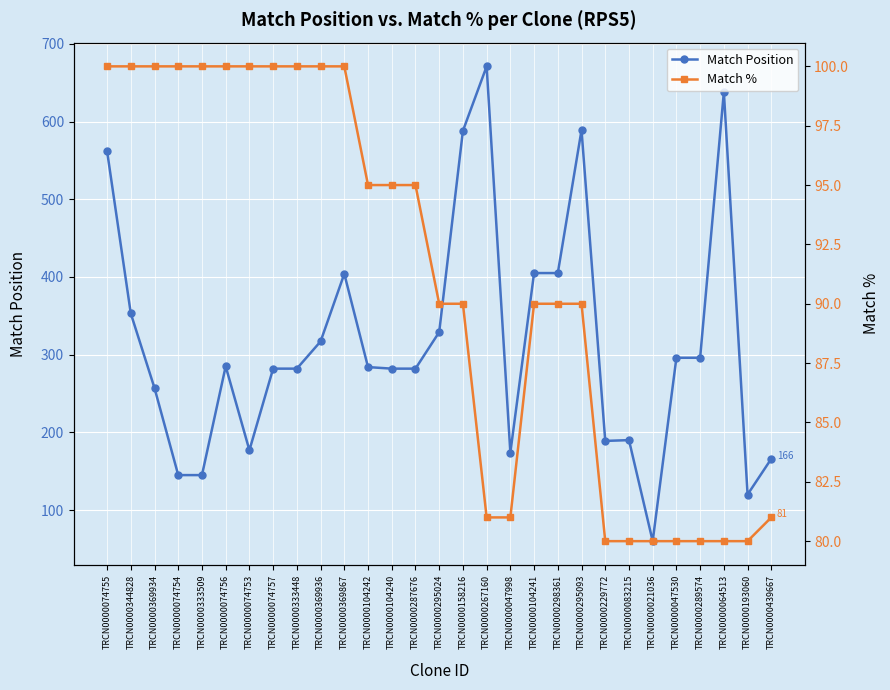

How many data points does each series have?

29